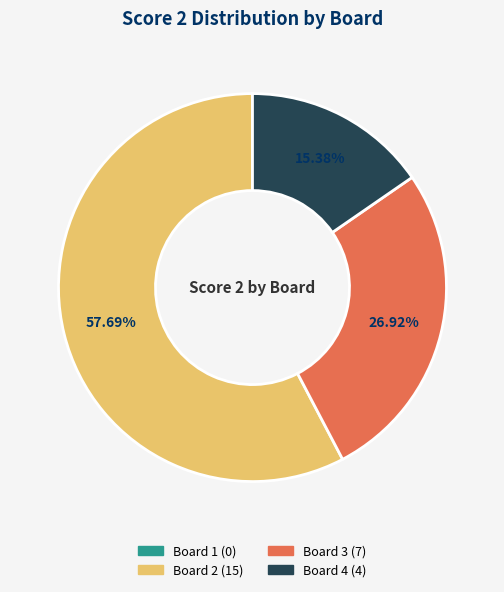

Combined, do Board 2 and Board 4 account for over 50%?

Yes